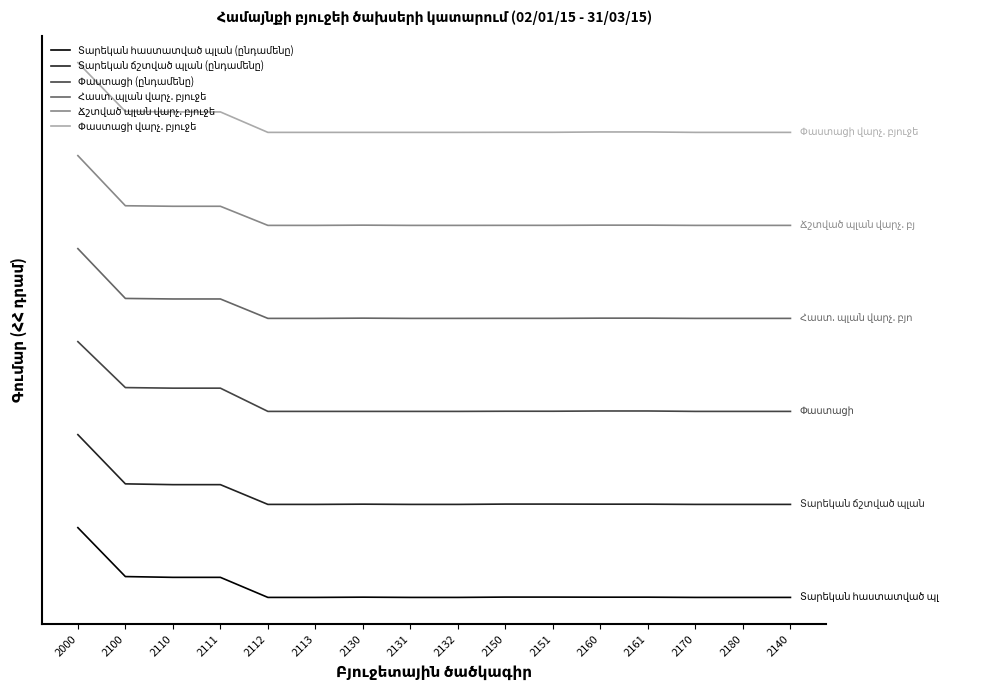

Rank the series by their average value, from lowest to highest.

Տարեկան հաստատված պլան (ընդամենը), Տարեկան ճշտված պլան (ընդամենը), Փաստացի (ընդամենը), Հաստ. պլան վարչ. բյուջե, Ճշտված պլան վարչ. բյուջե, Փաստացի վարչ. բյուջե